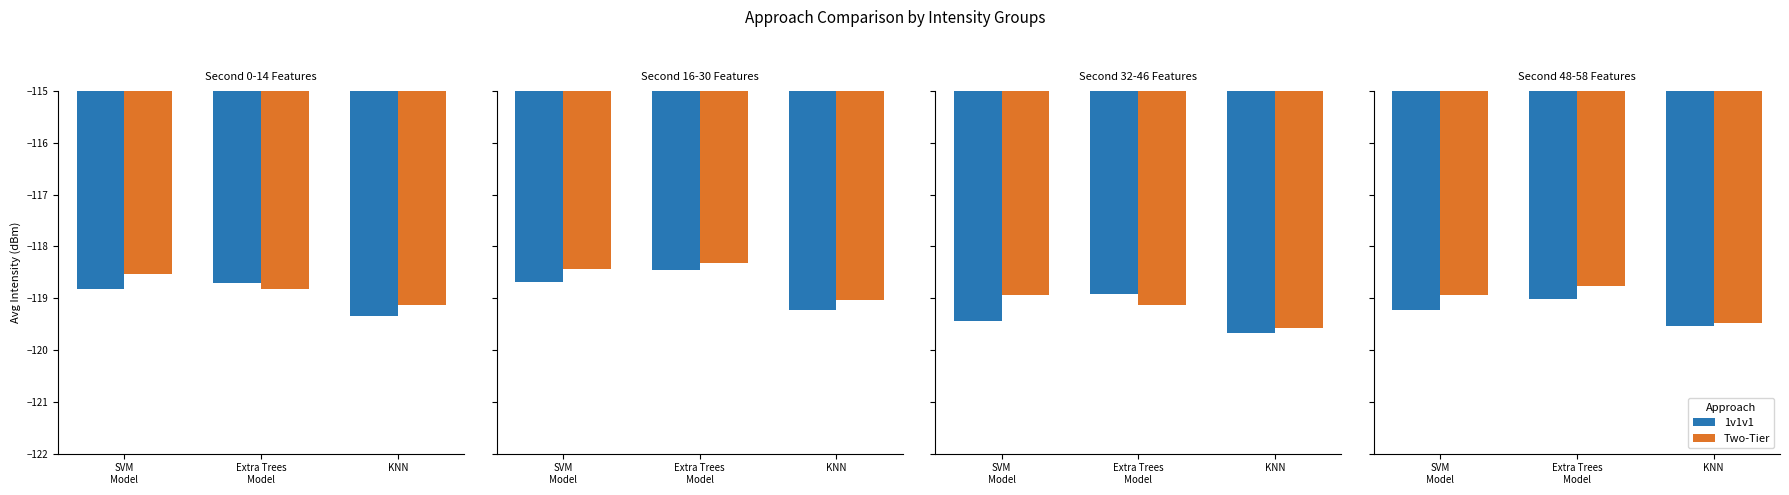

What is the label of the 2nd bar from the left?

Extra Trees
Model